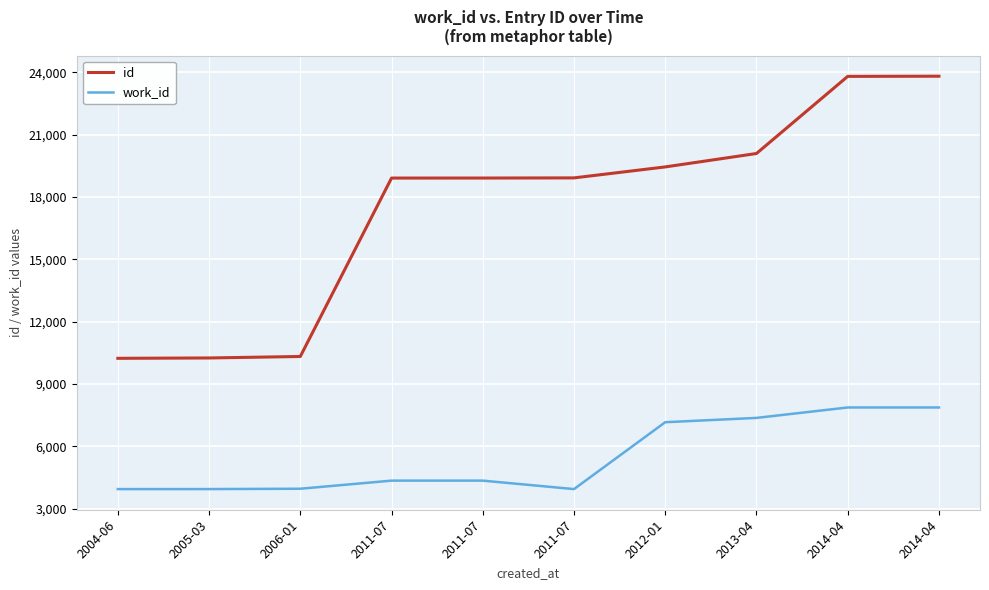

True or false: id and work_id cross at least once.

False